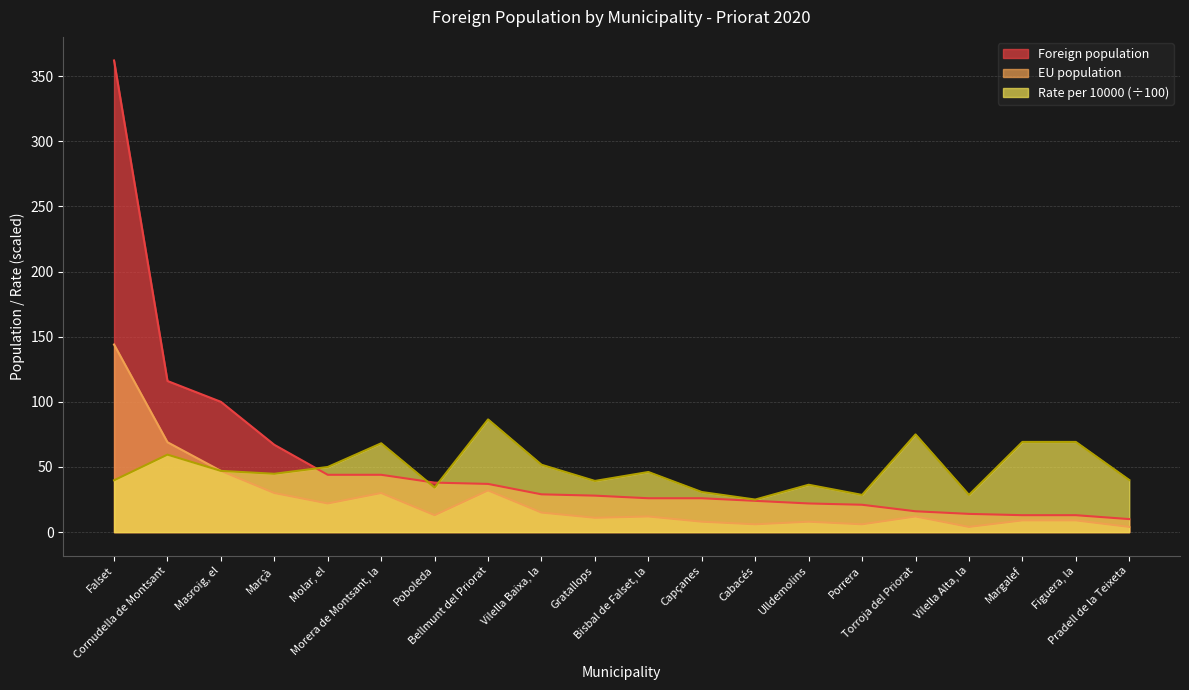

What position from the right is Figuera, la?

2